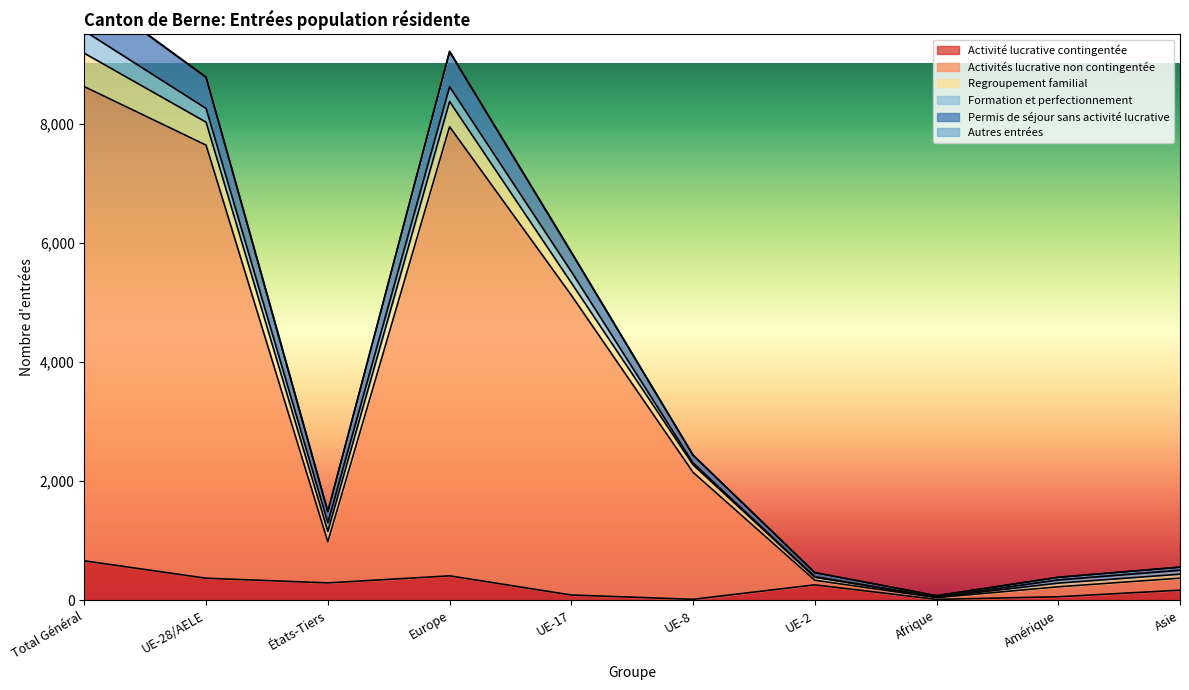

The Activité lucrative contingentée series shows 662 at Total Général. True or false?

True